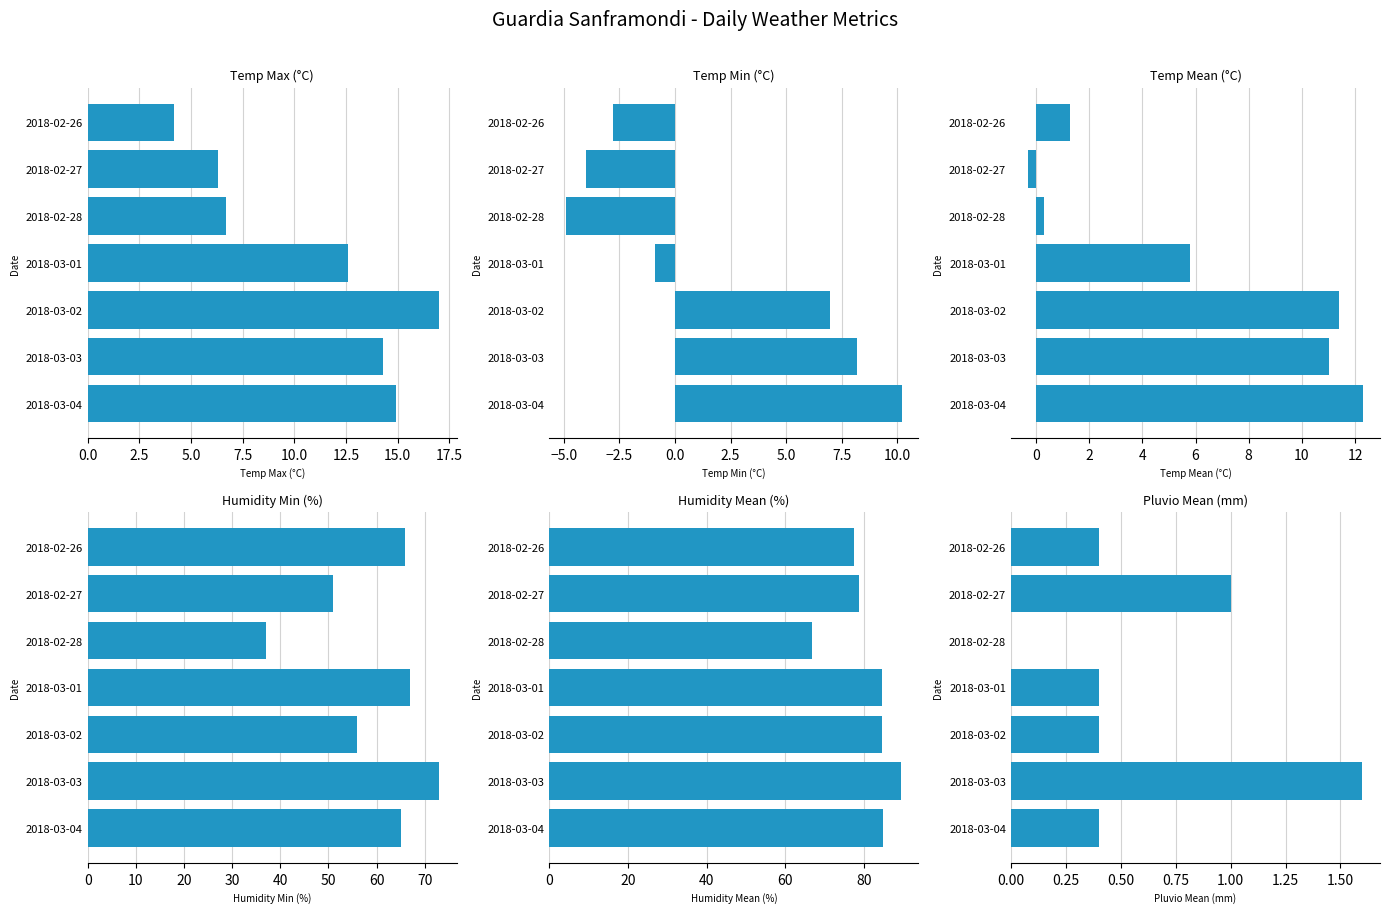

At 2018-02-27, list the series in order from smallest to largest.

Temp Min (°C), Temp Mean (°C), Pluvio Mean (mm), Temp Max (°C), Humidity Min (%), Humidity Mean (%)